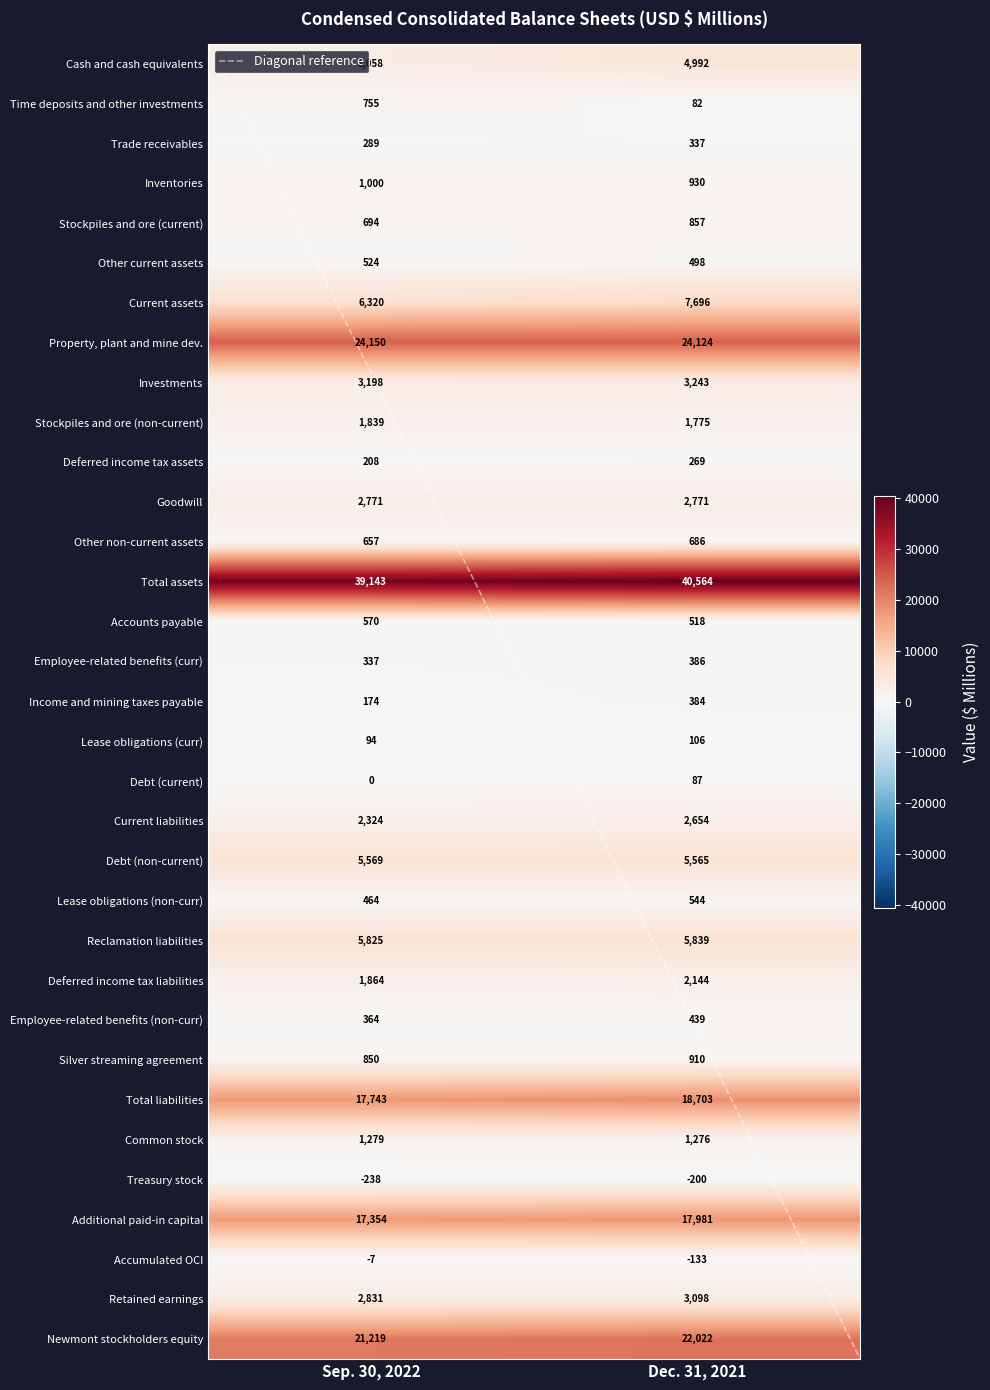

What is the sum of the Other current assets values at Sep. 30, 2022 and Dec. 31, 2021?

1022